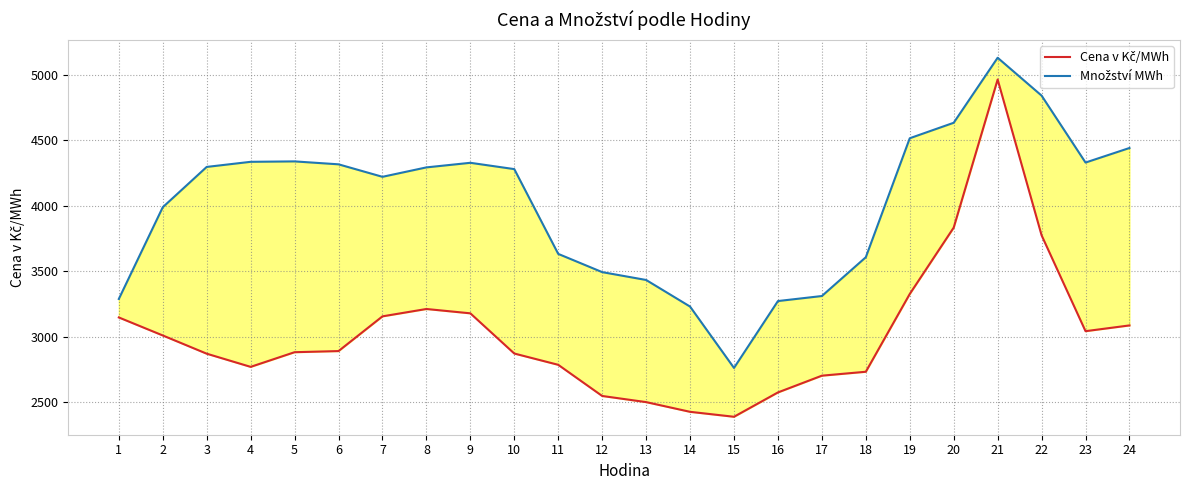

Between 11 and 12, which series saw the biggest shift?

Cena v Kč/MWh